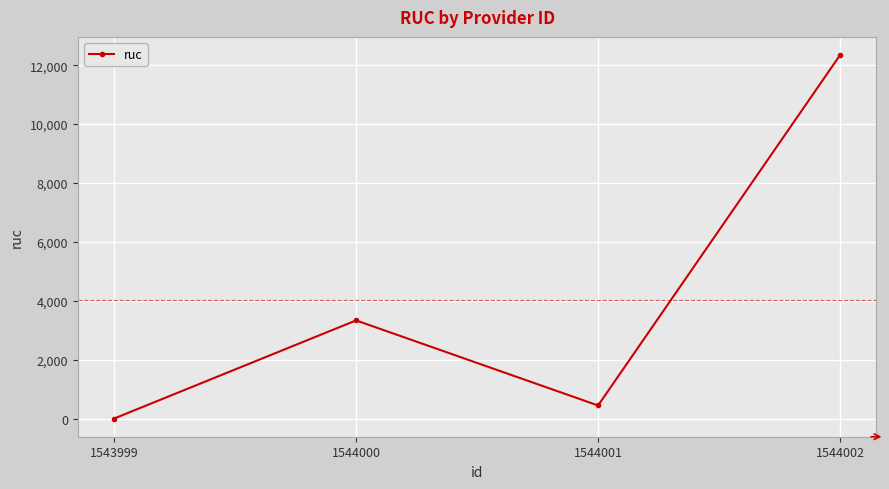

Where is the first local maximum?

1544000